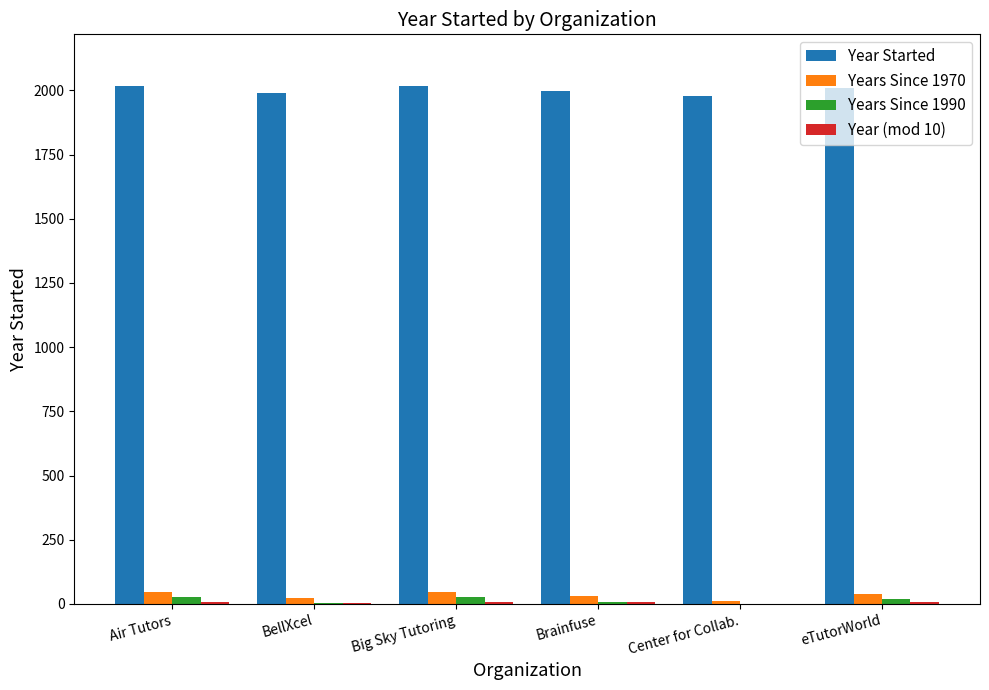

Does the chart contain stacked bars?

No